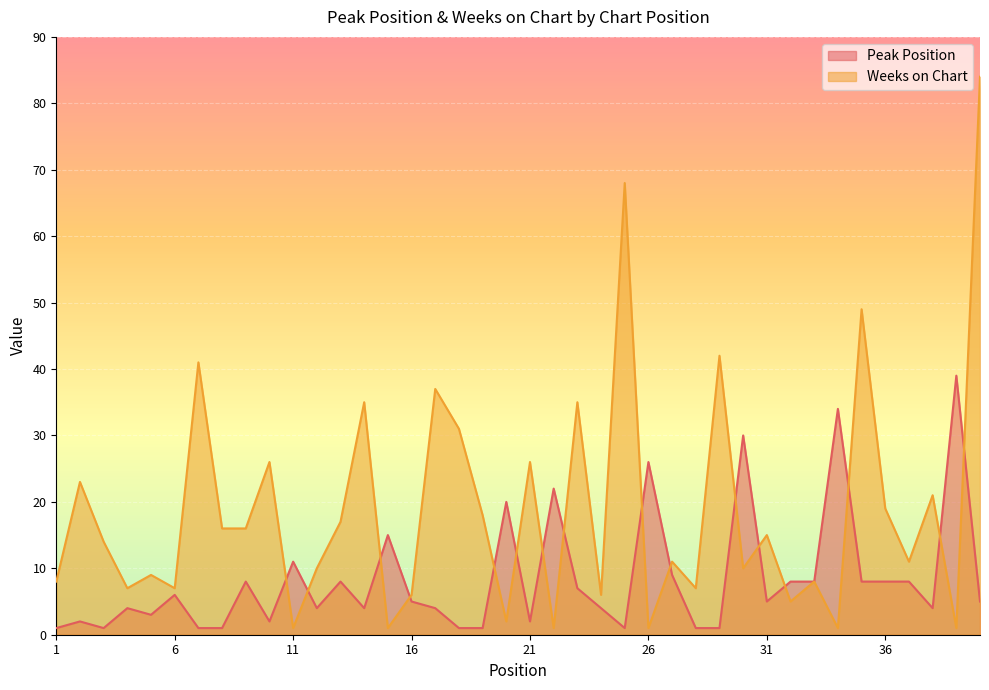

True or false: Weeks on Chart and Peak Position intersect in this chart.

True